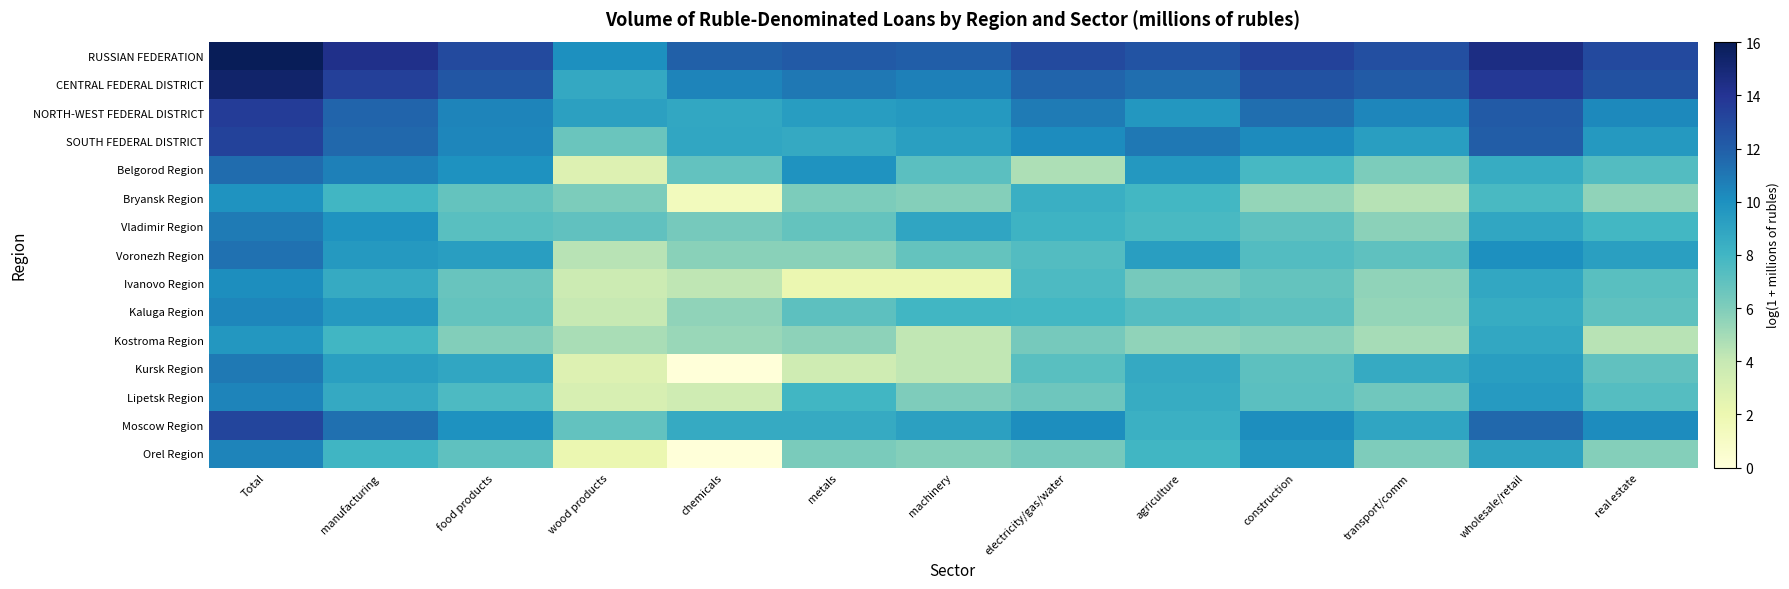

Reading left to right, list all the values displayed in this chart.

RUSSIAN FEDERATION: Total=16.0	manufacturing=14.3	food products=12.9	wood products=10.0	chemicals=11.9	metals=12.2	machinery=12.0	electricity/gas/water=12.9	agriculture=12.5	construction=13.3	transport/comm=12.7	wholesale/retail=14.5	real estate=13.0
CENTRAL FEDERAL DISTRICT: Total=15.3	manufacturing=13.4	food products=12.4	wood products=8.7	chemicals=10.5	metals=11.0	machinery=10.7	electricity/gas/water=11.7	agriculture=11.3	construction=12.6	transport/comm=12.1	wholesale/retail=13.8	real estate=12.6
NORTH-WEST FEDERAL DISTRICT: Total=13.6	manufacturing=11.7	food products=10.5	wood products=9.2	chemicals=8.8	metals=9.4	machinery=9.6	electricity/gas/water=10.8	agriculture=9.7	construction=11.4	transport/comm=10.4	wholesale/retail=12.2	real estate=10.3
SOUTH FEDERAL DISTRICT: Total=13.3	manufacturing=11.6	food products=10.4	wood products=6.6	chemicals=8.9	metals=8.7	machinery=9.2	electricity/gas/water=10.2	agriculture=11.0	construction=10.2	transport/comm=9.3	wholesale/retail=12.1	real estate=9.6
Belgorod Region: Total=11.4	manufacturing=10.7	food products=9.9	wood products=2.8	chemicals=6.9	metals=9.9	machinery=7.1	electricity/gas/water=4.7	agriculture=9.6	construction=7.8	transport/comm=6.1	wholesale/retail=8.5	real estate=7.4
Bryansk Region: Total=9.9	manufacturing=8.0	food products=6.9	wood products=6.1	chemicals=1.4	metals=6.1	machinery=5.9	electricity/gas/water=8.4	agriculture=7.9	construction=5.4	transport/comm=4.5	wholesale/retail=7.7	real estate=5.5
Vladimir Region: Total=10.9	manufacturing=9.9	food products=7.2	wood products=7.0	chemicals=6.3	metals=6.9	machinery=8.9	electricity/gas/water=8.1	agriculture=7.7	construction=7.1	transport/comm=5.6	wholesale/retail=8.9	real estate=7.9
Voronezh Region: Total=11.2	manufacturing=9.6	food products=9.3	wood products=4.4	chemicals=5.7	metals=5.7	machinery=6.8	electricity/gas/water=7.4	agriculture=9.3	construction=7.4	transport/comm=7.1	wholesale/retail=10.0	real estate=9.2
Ivanovo Region: Total=10.1	manufacturing=8.6	food products=6.7	wood products=3.7	chemicals=4.2	metals=2.1	machinery=2.1	electricity/gas/water=7.6	agriculture=6.3	construction=6.9	transport/comm=5.5	wholesale/retail=8.8	real estate=7.2
Kaluga Region: Total=10.4	manufacturing=9.5	food products=6.8	wood products=4.0	chemicals=5.5	metals=7.1	machinery=8.0	electricity/gas/water=7.9	agriculture=7.4	construction=7.1	transport/comm=5.4	wholesale/retail=8.5	real estate=7.0
Kostroma Region: Total=9.6	manufacturing=8.0	food products=5.9	wood products=4.9	chemicals=5.3	metals=5.6	machinery=4.1	electricity/gas/water=6.3	agriculture=5.5	construction=5.8	transport/comm=4.9	wholesale/retail=8.8	real estate=4.4
Kursk Region: Total=10.9	manufacturing=9.3	food products=8.9	wood products=2.8	chemicals=0.0	metals=3.6	machinery=4.2	electricity/gas/water=7.2	agriculture=8.7	construction=7.1	transport/comm=8.6	wholesale/retail=9.3	real estate=7.0
Lipetsk Region: Total=10.5	manufacturing=8.7	food products=7.6	wood products=3.1	chemicals=3.6	metals=8.0	machinery=6.0	electricity/gas/water=6.5	agriculture=8.6	construction=7.2	transport/comm=6.5	wholesale/retail=9.5	real estate=7.3
Moscow Region: Total=13.2	manufacturing=11.3	food products=9.9	wood products=6.9	chemicals=8.6	metals=8.6	machinery=9.2	electricity/gas/water=10.1	agriculture=8.3	construction=10.1	transport/comm=8.9	wholesale/retail=11.6	real estate=10.2
Orel Region: Total=10.5	manufacturing=8.0	food products=7.0	wood products=2.1	chemicals=0.0	metals=6.1	machinery=5.9	electricity/gas/water=6.3	agriculture=8.0	construction=9.7	transport/comm=6.0	wholesale/retail=9.1	real estate=5.8